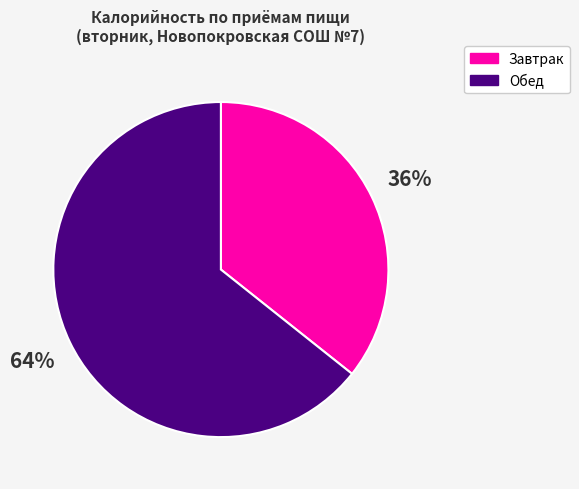

Is the sum of Обед and Завтрак greater than half?

Yes